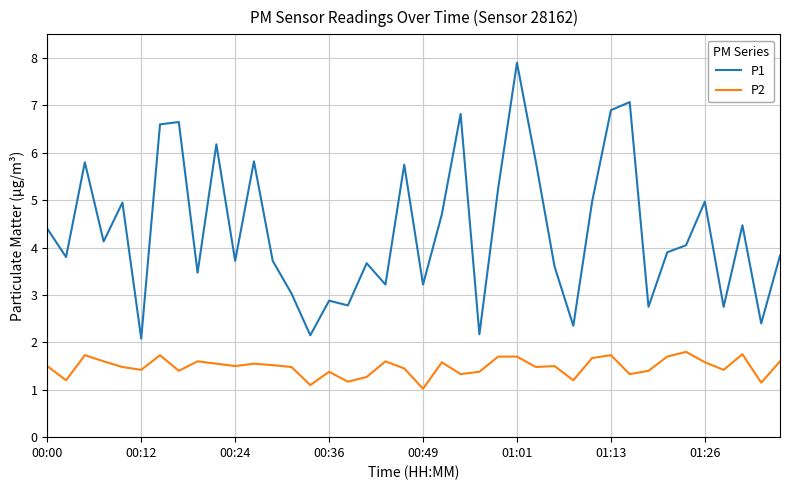

True or false: P1 and P2 intersect in this chart.

False